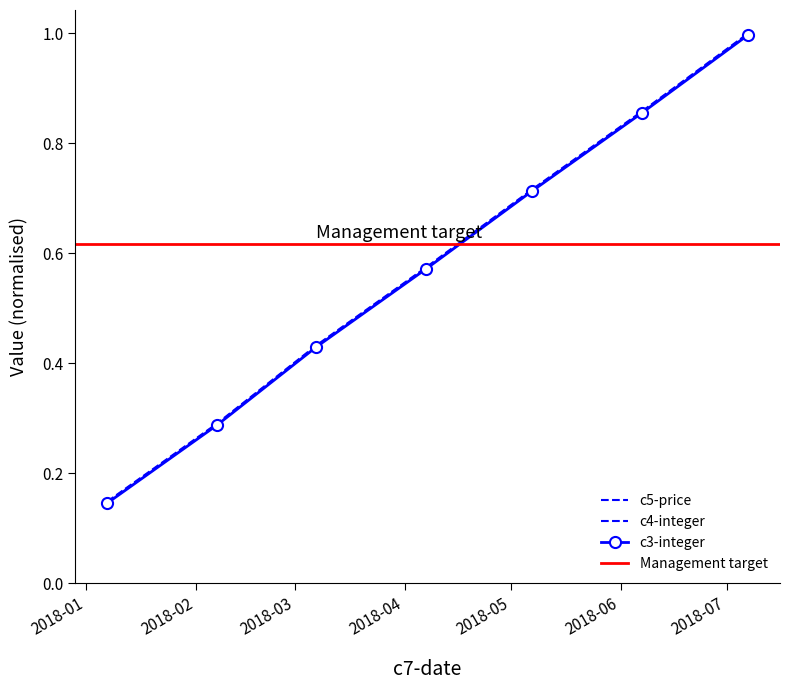

Does the chart have visible grid lines?

No